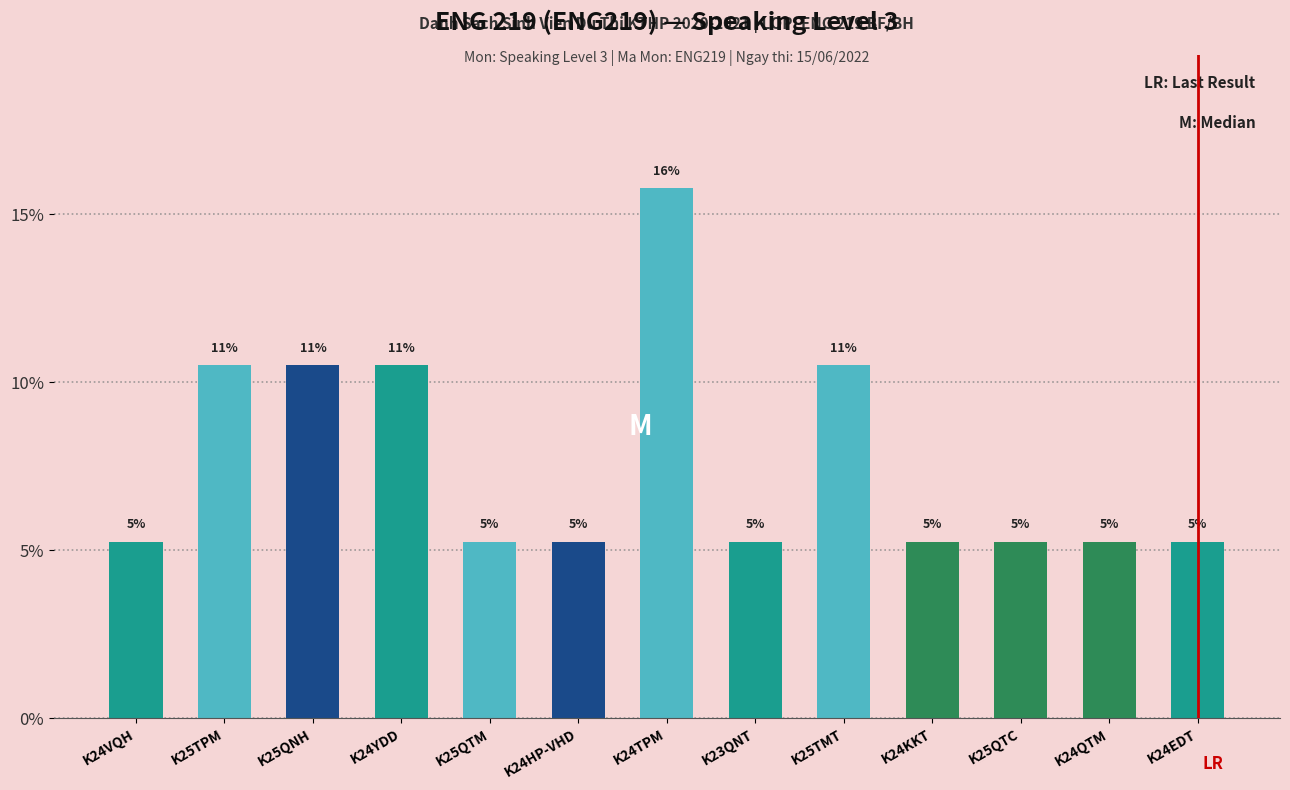

At which label is the value closest to 10?

K25TPM